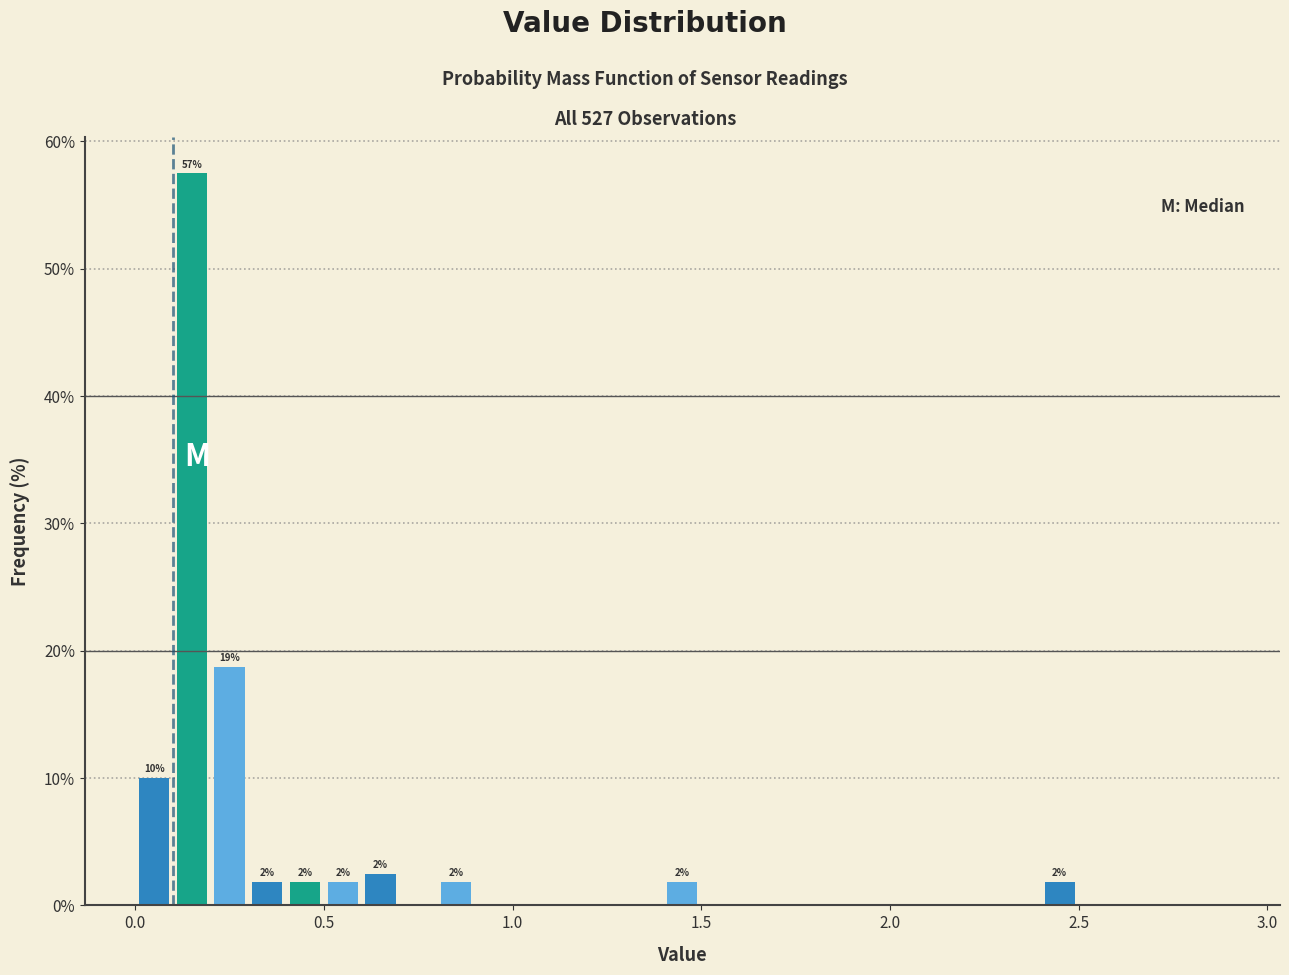

Around what value on the x-axis is the tallest bar? Give the approximate position of its centre, as read against the axis.

0.15